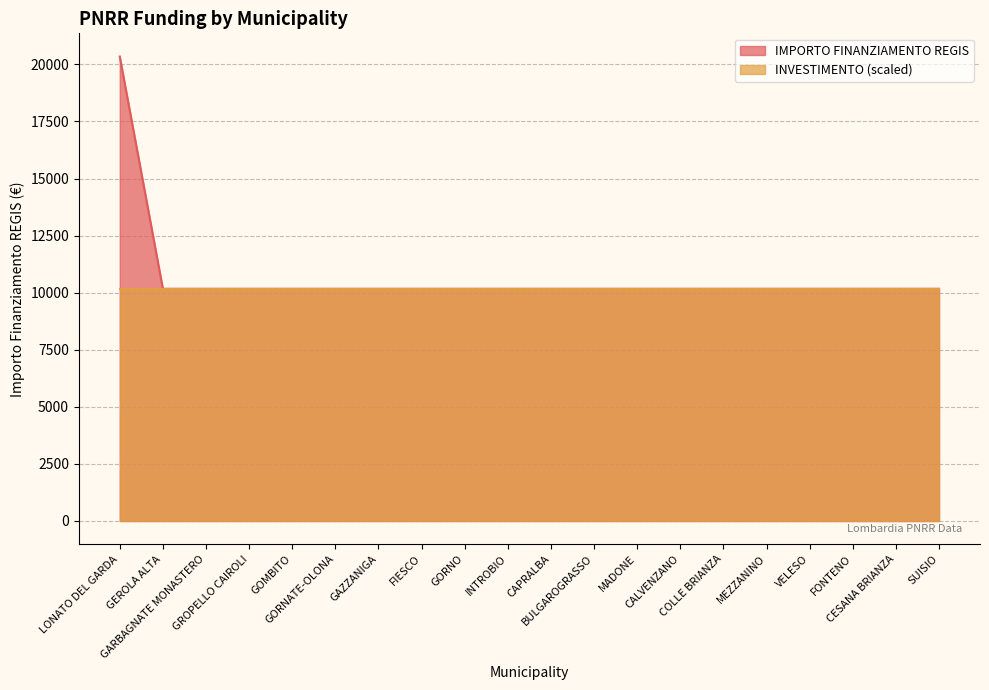

True or false: the data shows 10172 at MEZZANINO.

True